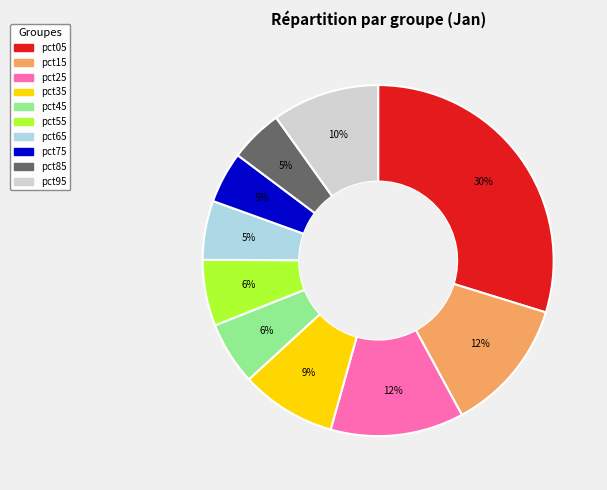

To the nearest percent, what portion does pct65 represent?

5%